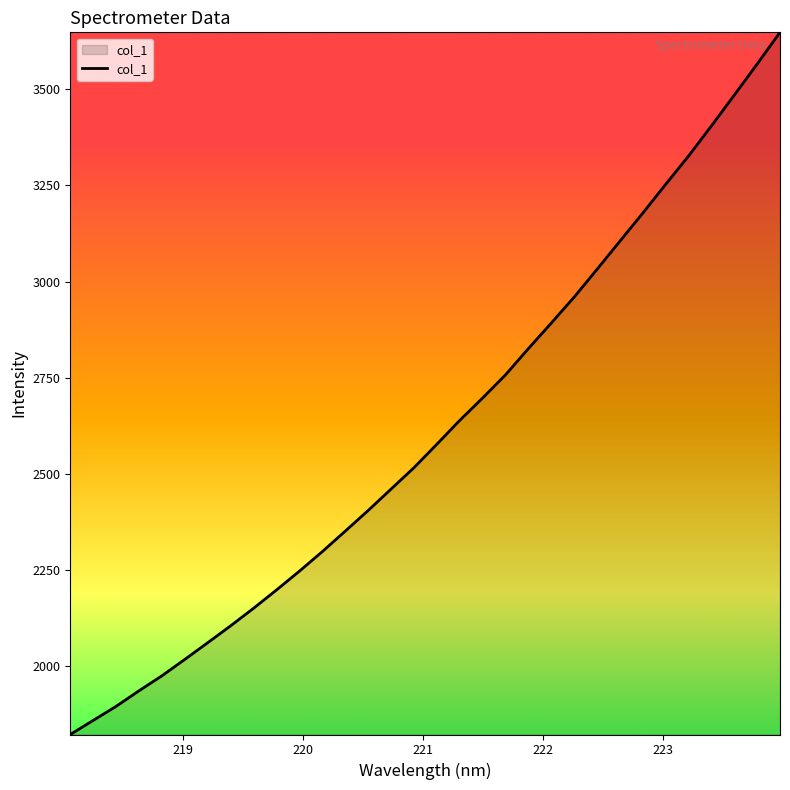

What is the smallest value displayed?

1823.1